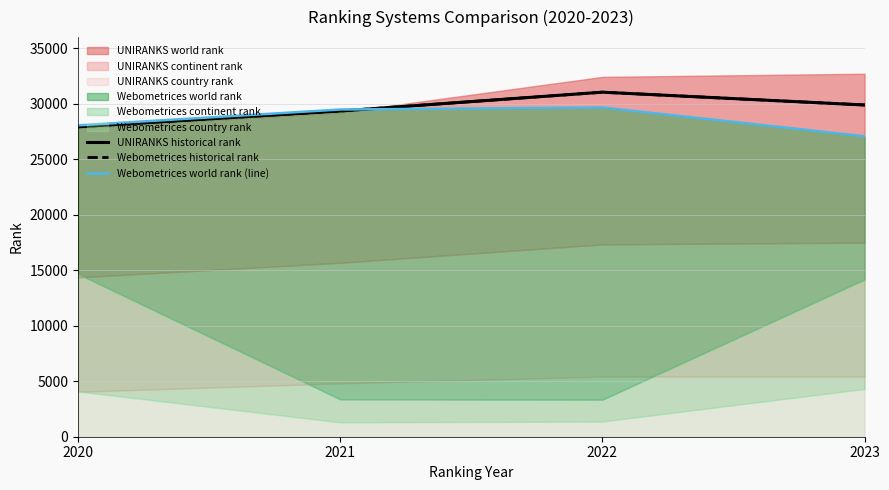

The value of UNIRANKS historical rank at 2021 is 39633.5. True or false?

False